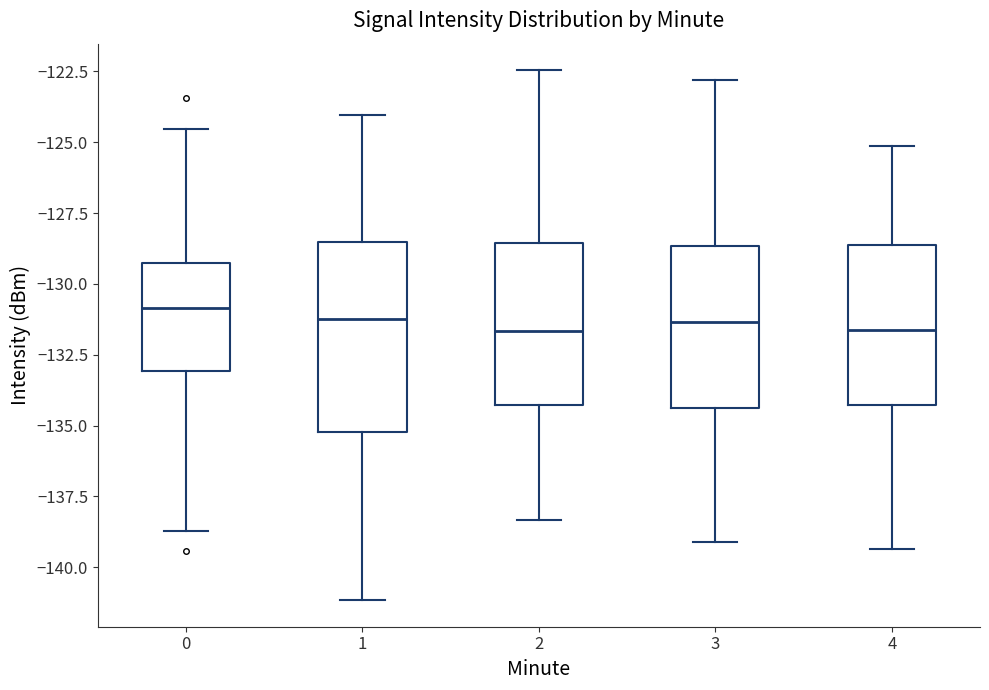

Where is the upper edge of the box at x = 1 on the y-axis? The values are not printed on the chart, so give them approximately, as read against the axis.

-128.5